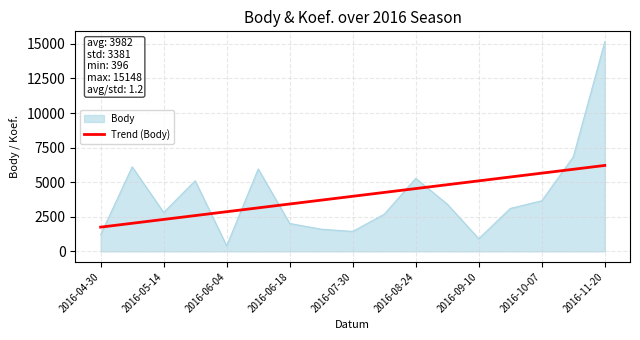

Which series has the widest spread of values?

Body